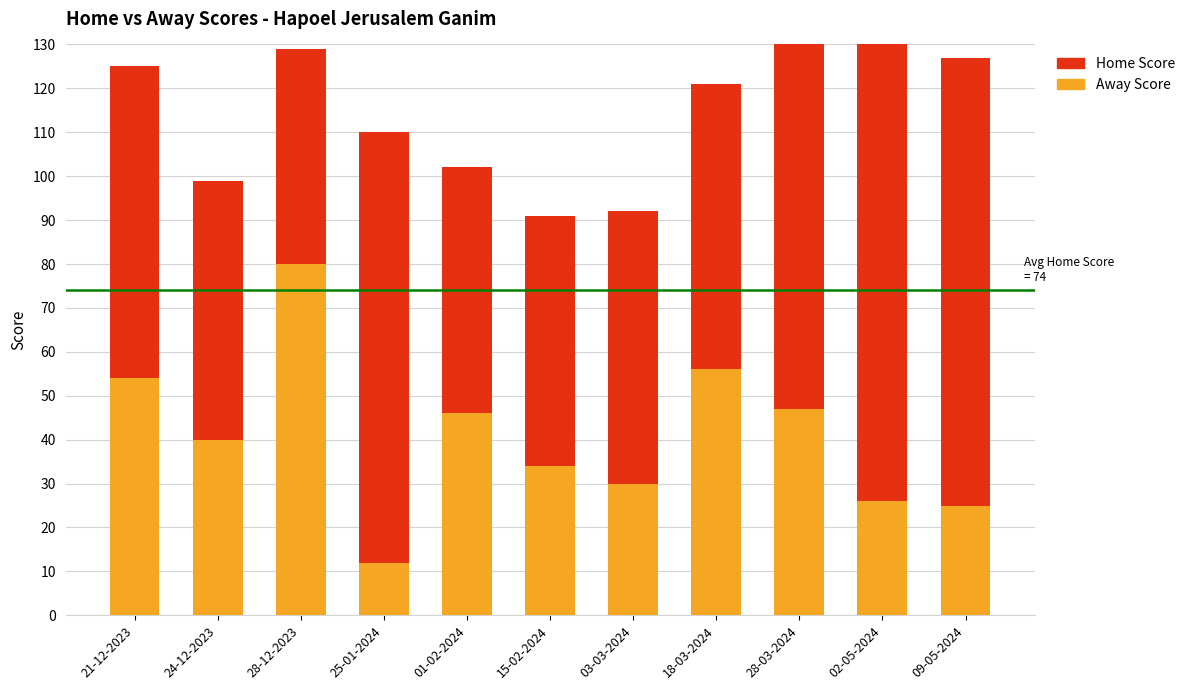

At which category does the chart reach its minimum across all series?

25-01-2024